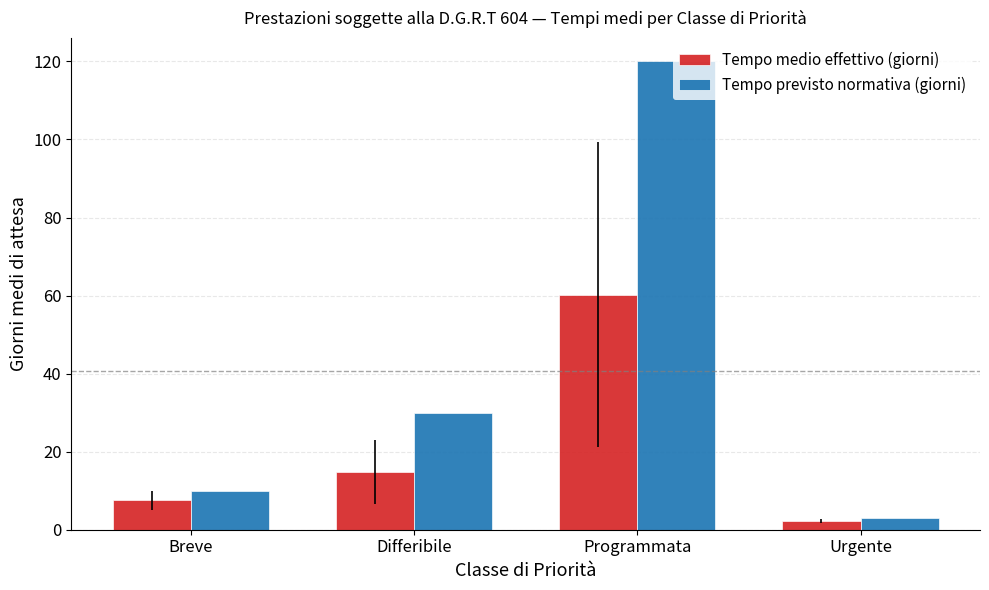

Is it true that Tempo medio effettivo (giorni) equals 7.1 at Differibile?

False